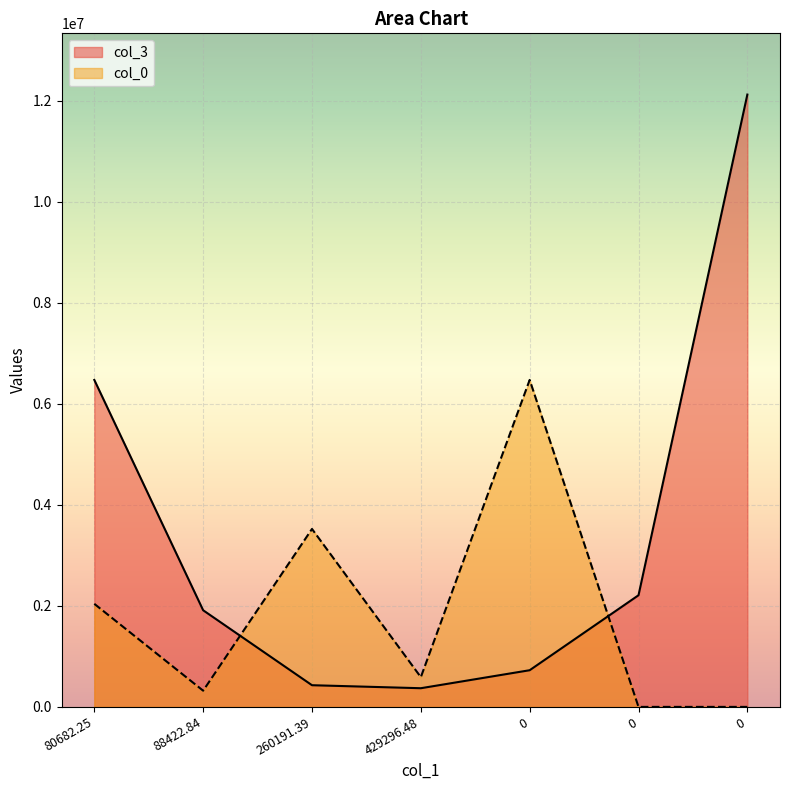

What value does the col_0 series have at 0?

6472570.2